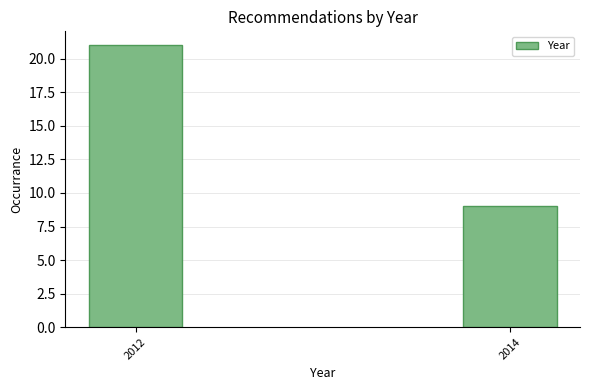

Reading left to right, transcribe all the data shown in this chart.

2012=21	2014=9